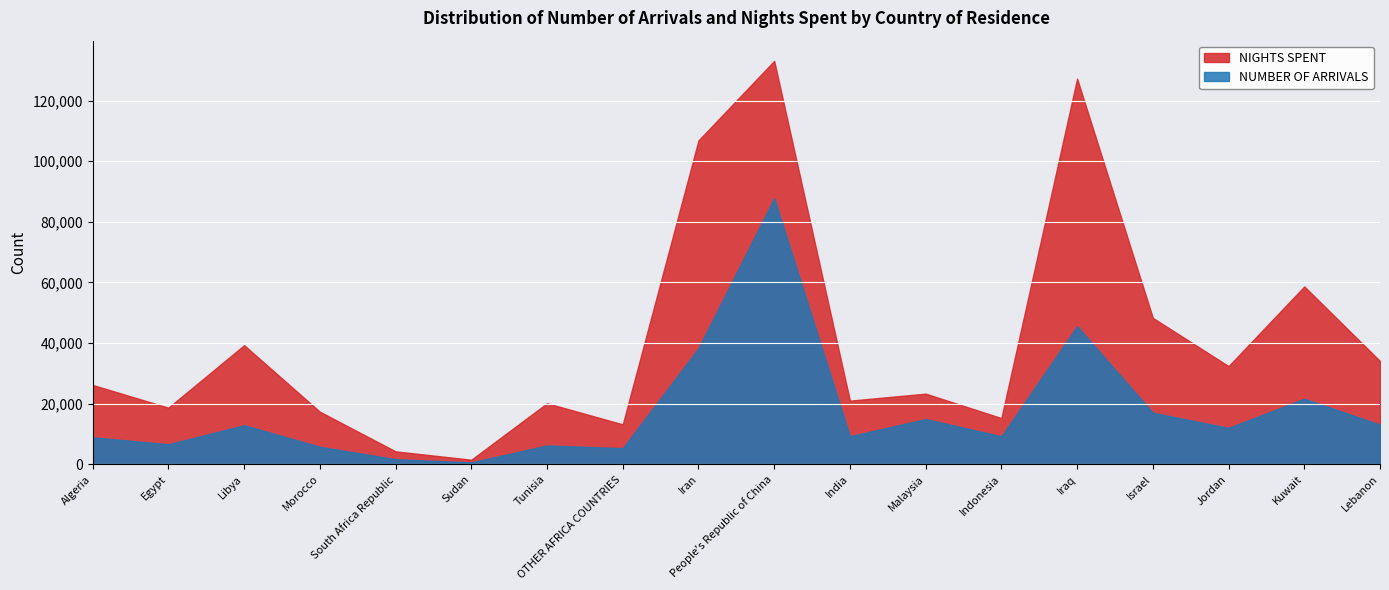

What is the label of the 2nd point from the right?

Kuwait